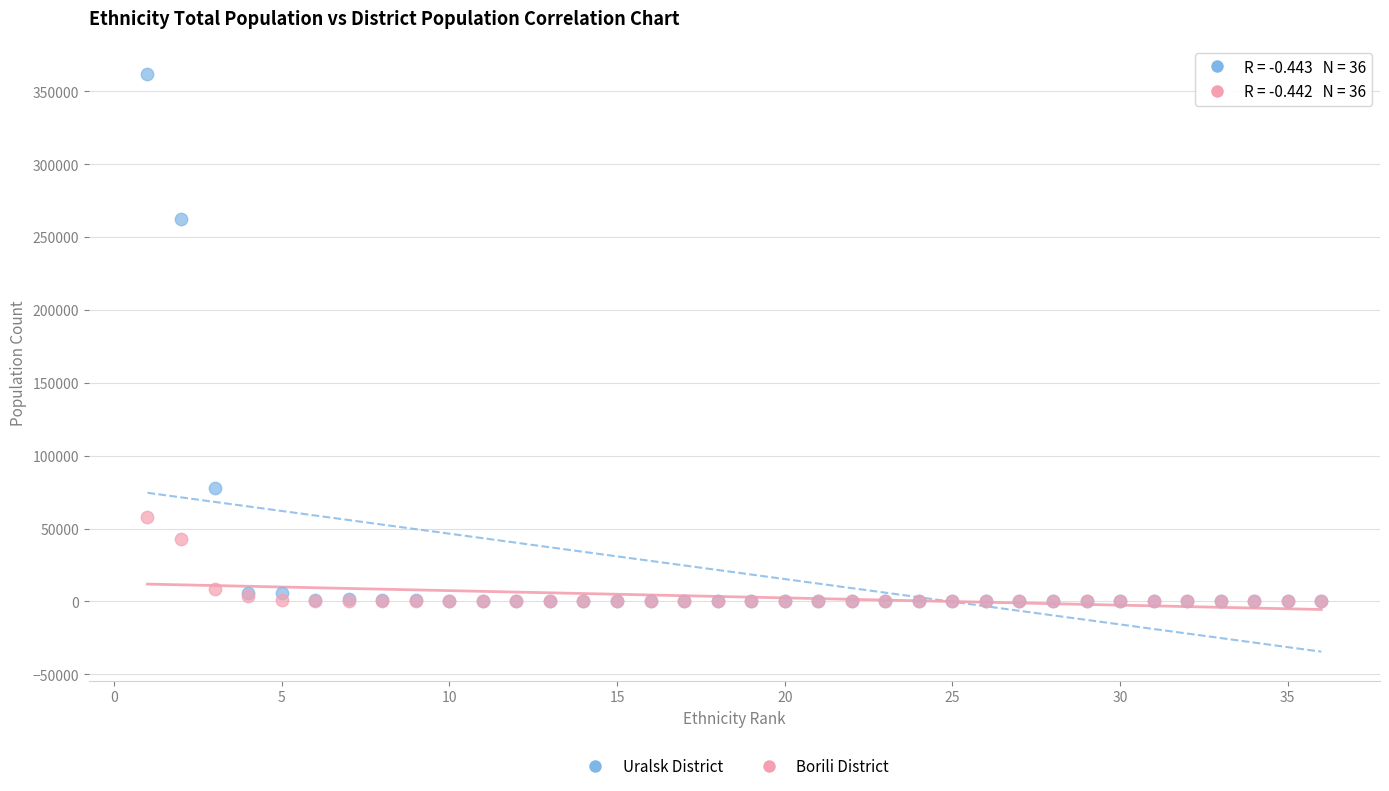

In the Uralsk District series, what Y value is closest to 180984?

262643